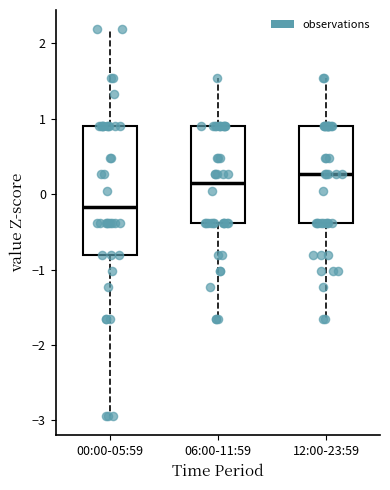

Reading left to right, transcribe this box plot: for each box, give where its median line is, the range the box spans, and where its two whiskers end, as read against the y-axis. The values are not printed on the chart, so give them approximately, as read against the axis.

00:00-05:59: median -0.2, box -0.8 to 0.9, whiskers -2.9 to 2.2
06:00-11:59: median 0.2, box -0.4 to 0.9, whiskers -1.7 to 1.5
12:00-23:59: median 0.3, box -0.4 to 0.9, whiskers -1.7 to 1.5